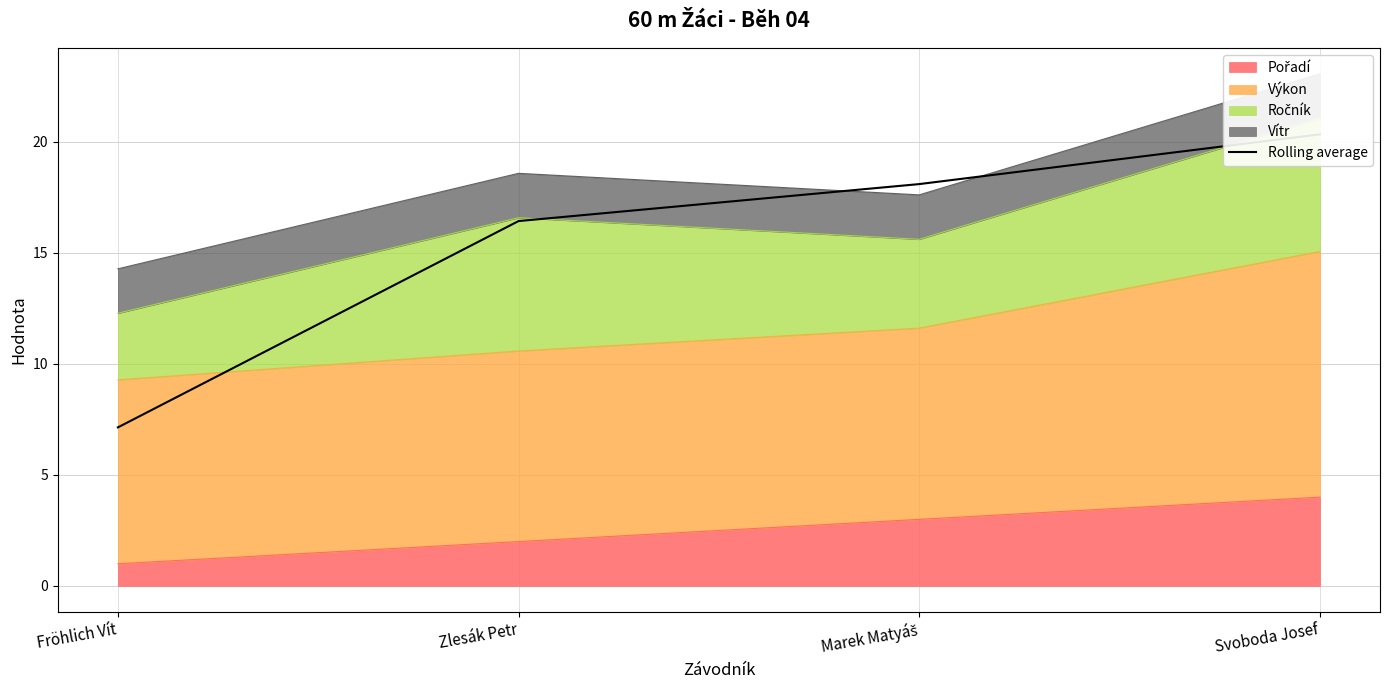

What is the difference between the second highest and second lowest values?

1.7